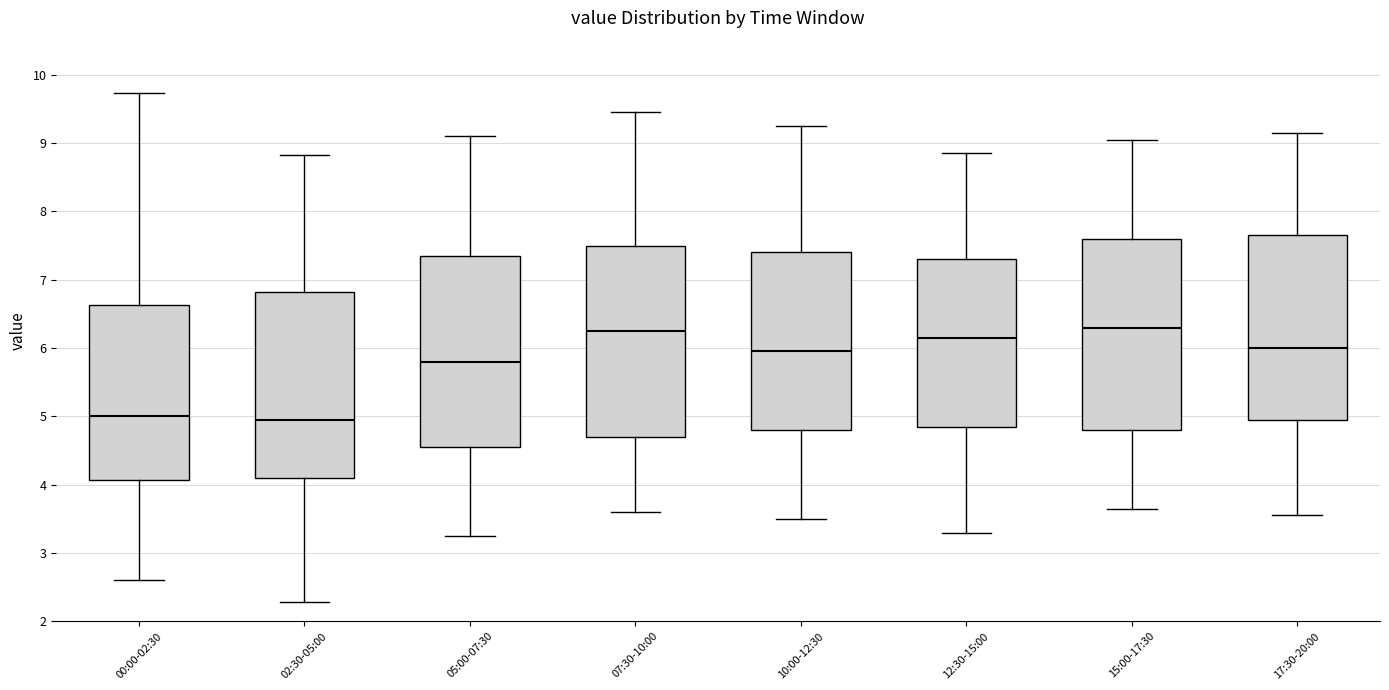

Reading left to right, transcribe this box plot: for each box, give where its median line is, the range the box spans, and where its two whiskers end, as read against the y-axis. The values are not printed on the chart, so give them approximately, as read against the axis.

00:00-02:30: median 5.0, box 4.1 to 6.6, whiskers 2.6 to 9.7
02:30-05:00: median 5.0, box 4.1 to 6.8, whiskers 2.3 to 8.8
05:00-07:30: median 5.8, box 4.6 to 7.4, whiskers 3.3 to 9.1
07:30-10:00: median 6.3, box 4.7 to 7.5, whiskers 3.6 to 9.5
10:00-12:30: median 6.0, box 4.8 to 7.4, whiskers 3.5 to 9.3
12:30-15:00: median 6.2, box 4.9 to 7.3, whiskers 3.3 to 8.9
15:00-17:30: median 6.3, box 4.8 to 7.6, whiskers 3.7 to 9.1
17:30-20:00: median 6.0, box 5.0 to 7.7, whiskers 3.6 to 9.2